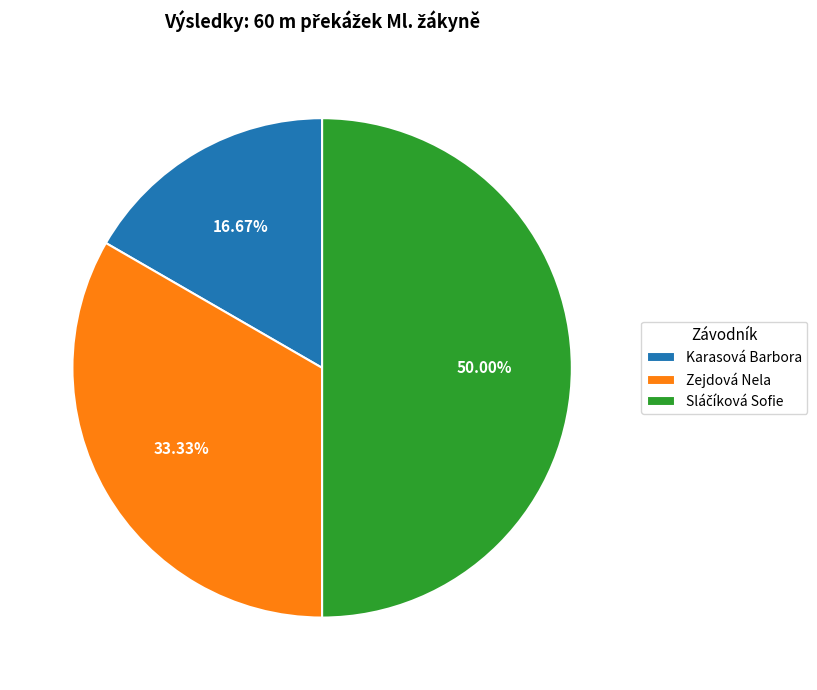

Which has a higher value, Karasová Barbora or Zejdová Nela?

Zejdová Nela